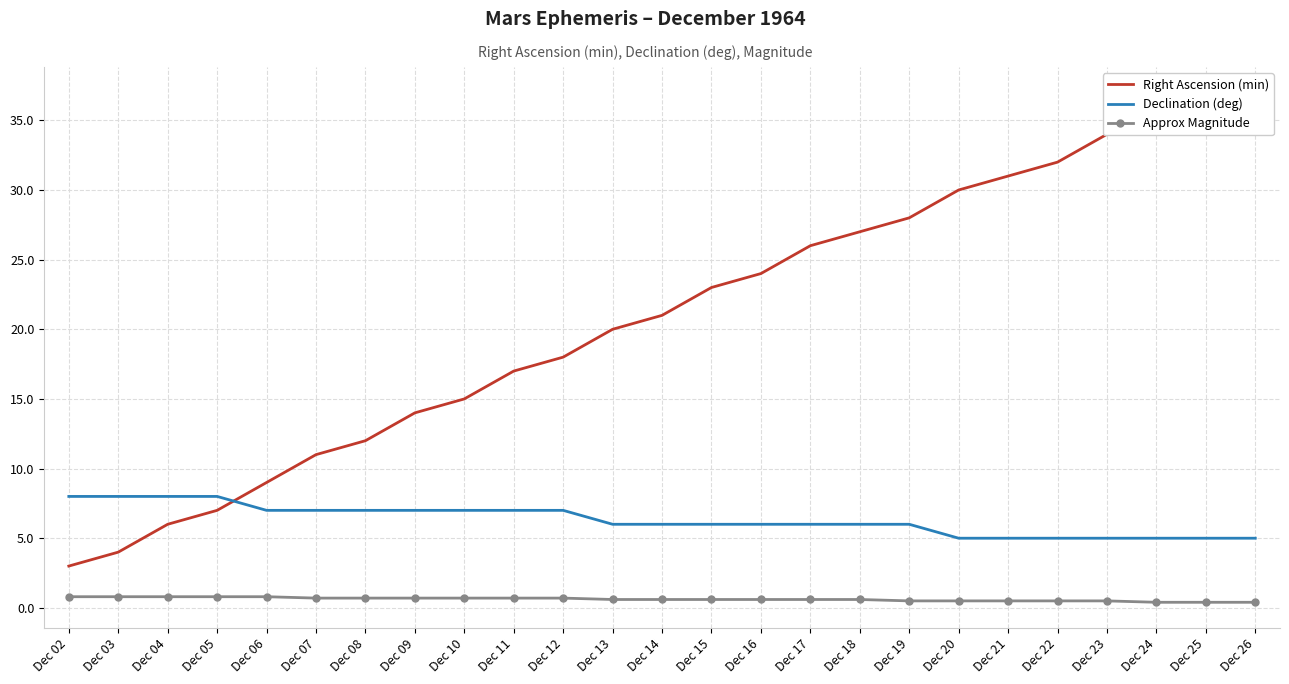

Between Dec 11 and Dec 12, which series saw the biggest shift?

Right Ascension (min)